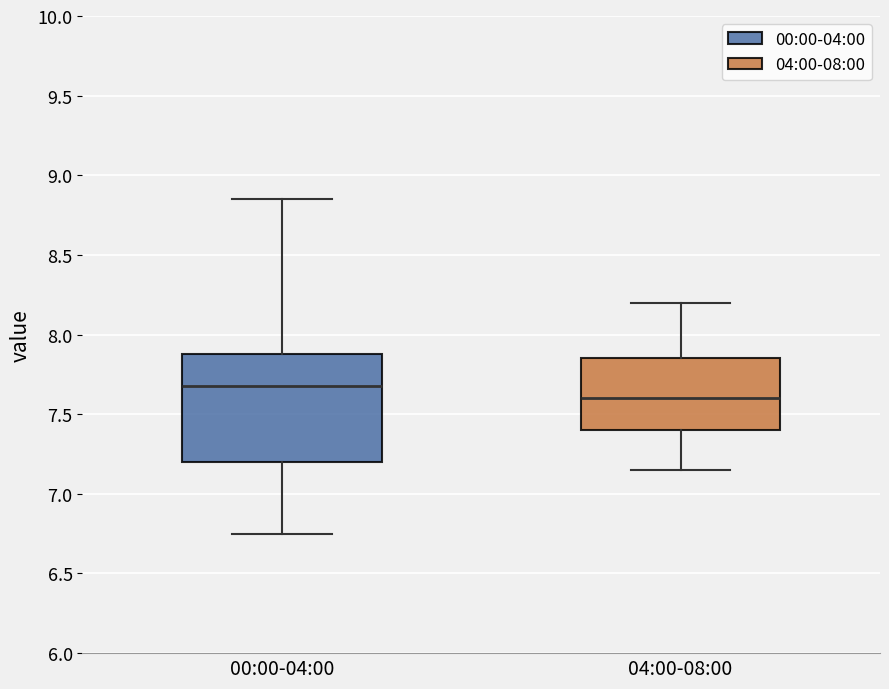

Where does the median line of the box for 00:00-04:00 sit on the y-axis? The values are not printed on the chart, so give them approximately, as read against the axis.

7.70